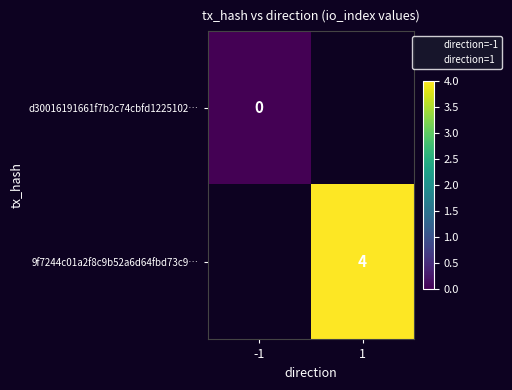

Rank the series by their average value, from lowest to highest.

d30016191661f7b2c74cbfd1225102…, 9f7244c01a2f8c9b52a6d64fbd73c9…